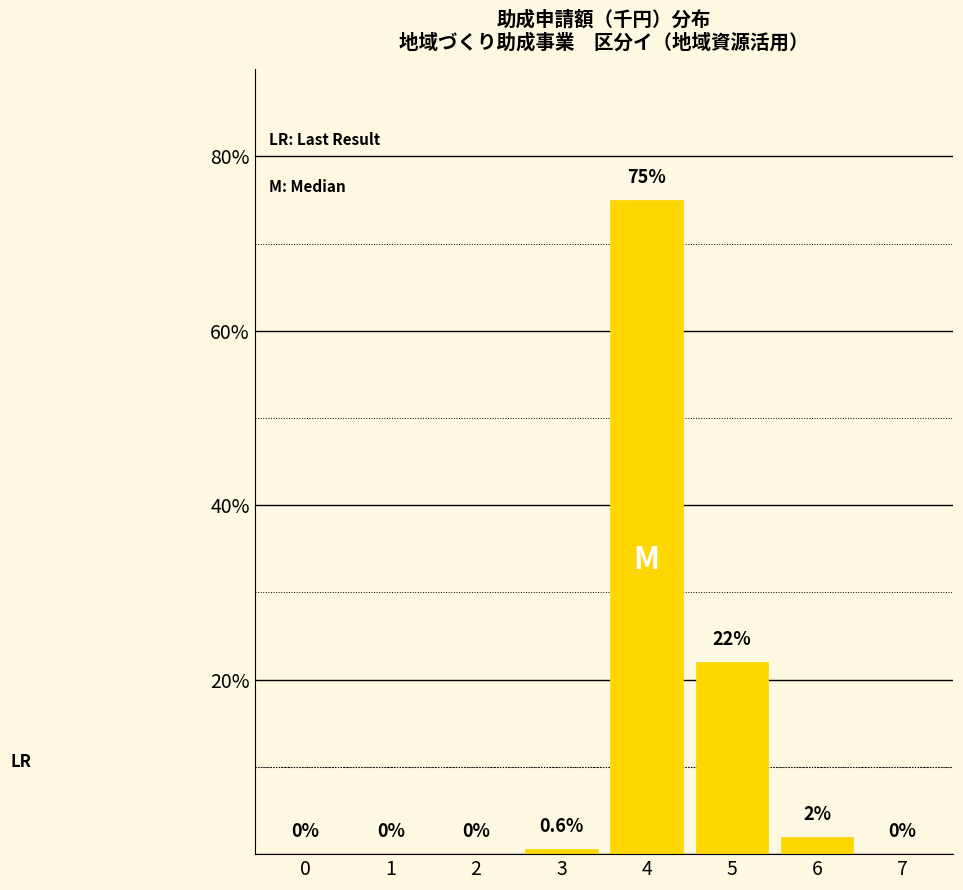

Reading right to left, transcribe all the data shown in this chart.

7=0.0	6=2.0	5=22.0	4=75.0	3=0.6	2=0.0	1=0.0	0=0.0